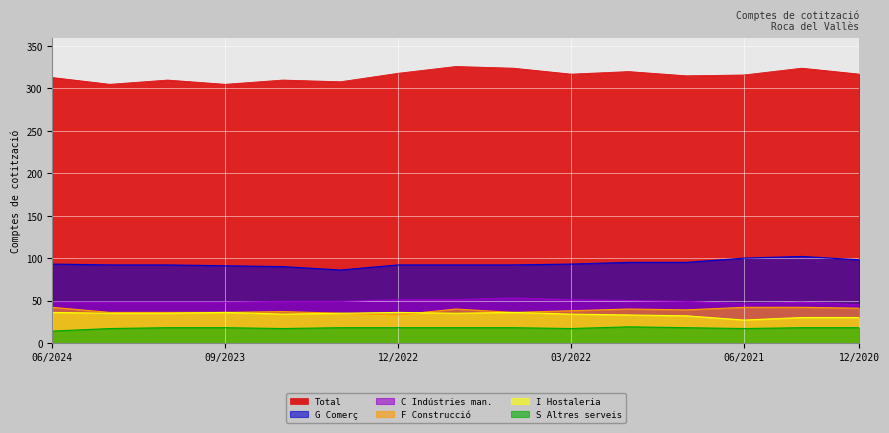

List the labels in order of S Altres serveis value, largest first.

12/2021, 12/2023, 09/2023, 03/2023, 12/2022, 09/2022, 06/2022, 09/2021, 03/2021, 12/2020, 03/2024, 06/2023, 03/2022, 06/2021, 06/2024